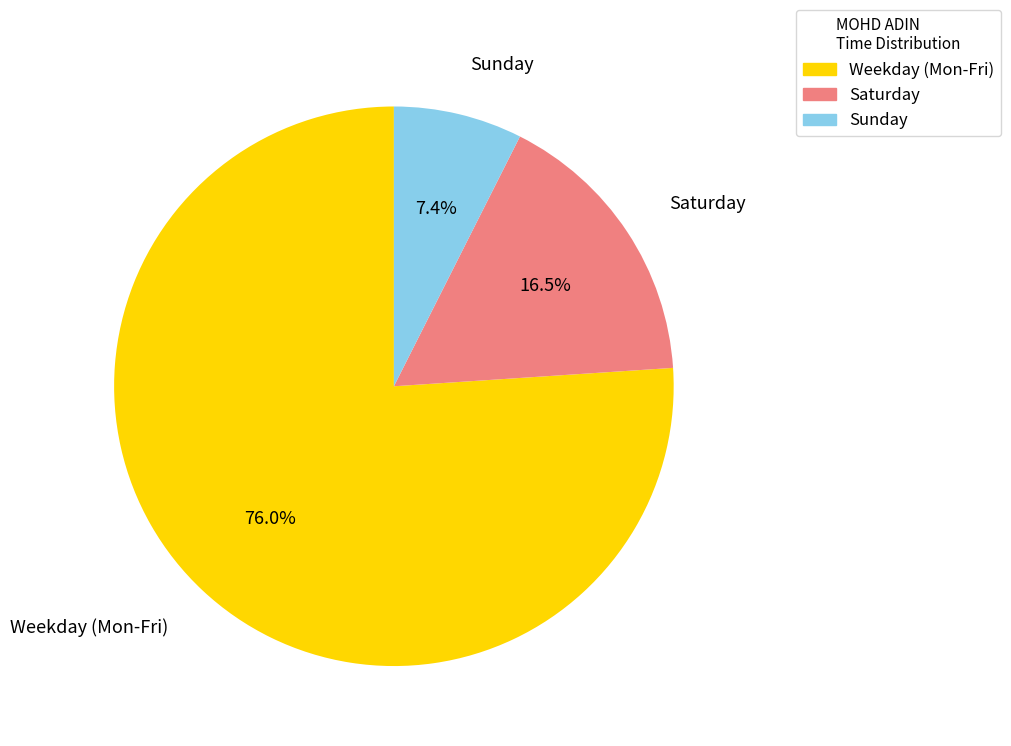

How many slices are in this pie chart?

3